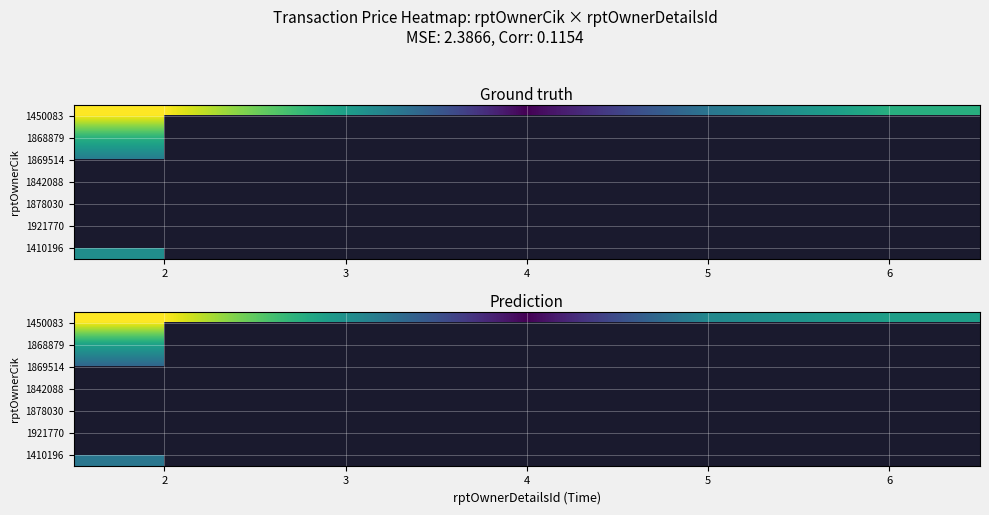

What is the minimum value shown in the chart?

4.8